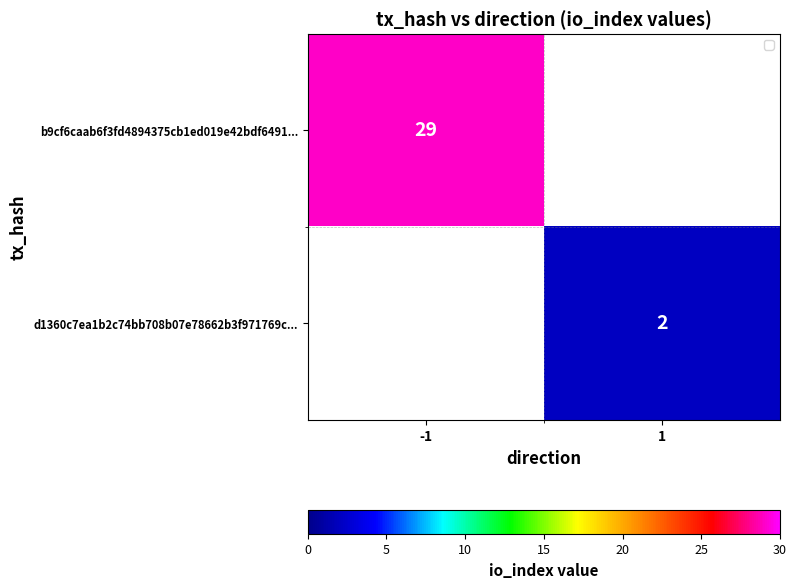

Is the value of b9cf6caab6f3fd4894375cb1ed019e42bdf6491... at -1 greater than the value of d1360c7ea1b2c74bb708b07e78662b3f971769c... at 1?

Yes